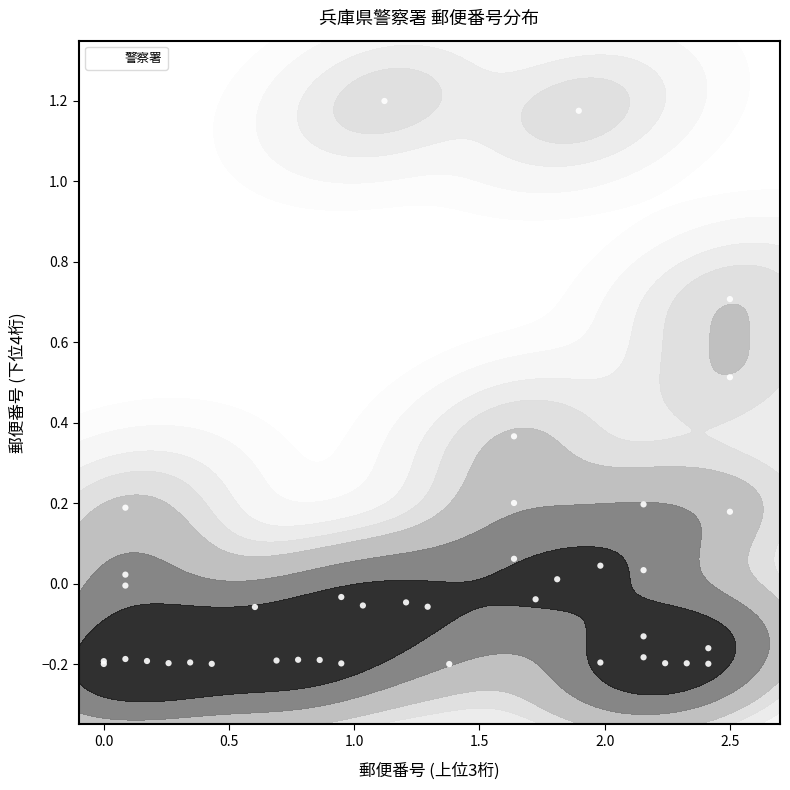

Reading left to right, extract all data points from this chart.

-0.2	-0.1	-0.2	-0.2	-0.2	-0.2	-0.2	-0.2	-0.2	0.2	-0.0	0.0	-0.2	-0.1	1.2	-0.2	-0.0	-0.2	-0.0	-0.2	-0.1	0.1	0.2	0.4	-0.2	-0.1	0.0	0.0	0.2	-0.2	-0.2	-0.2	-0.0	1.2	0.0	0.2	0.5	-0.2	-0.2	0.7